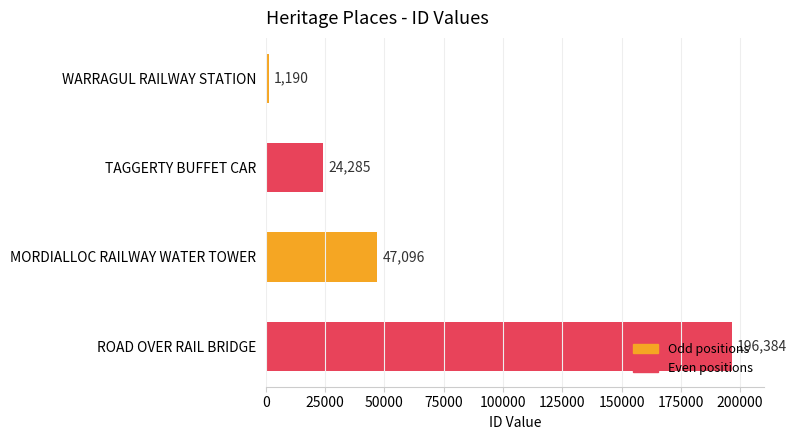

At which category does the chart reach its peak across all series?

ROAD OVER RAIL BRIDGE